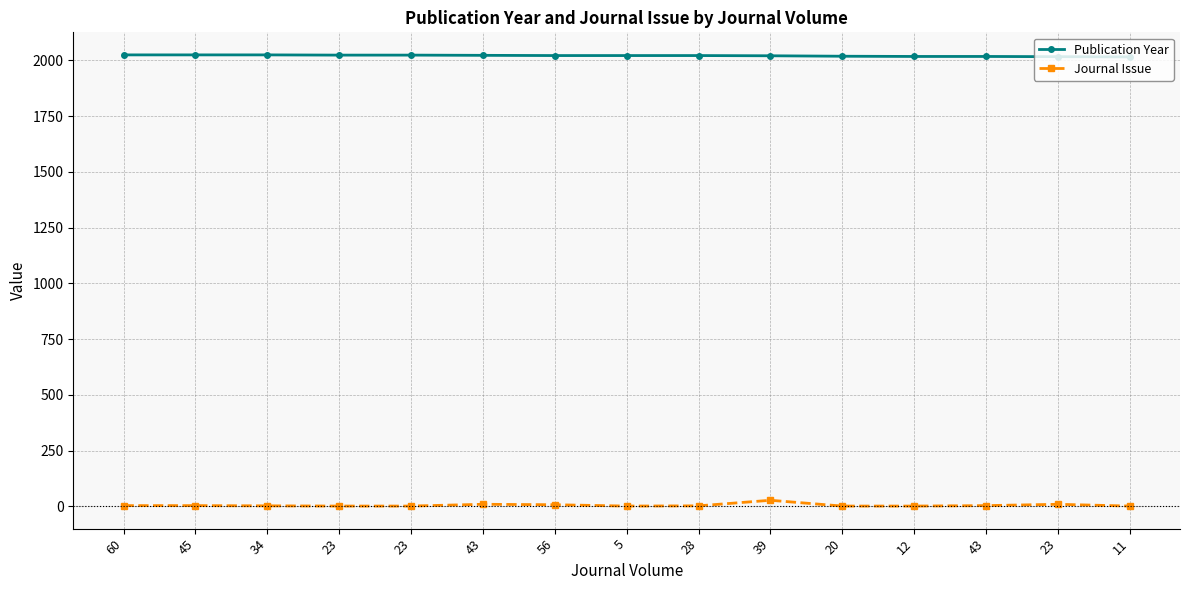

Reading left to right, list all the values displayed in this chart.

Publication Year: 60=2024	45=2024	34=2024	23=2023	23=2023	43=2022	56=2021	5=2021	28=2021	39=2020	20=2018	12=2017	43=2017	23=2016	11=2015
Journal Issue: 60=3	45=3	34=2	23=1	23=1	43=9	56=7	5=1	28=2	39=27	20=1	12=1	43=3	23=9	11=1